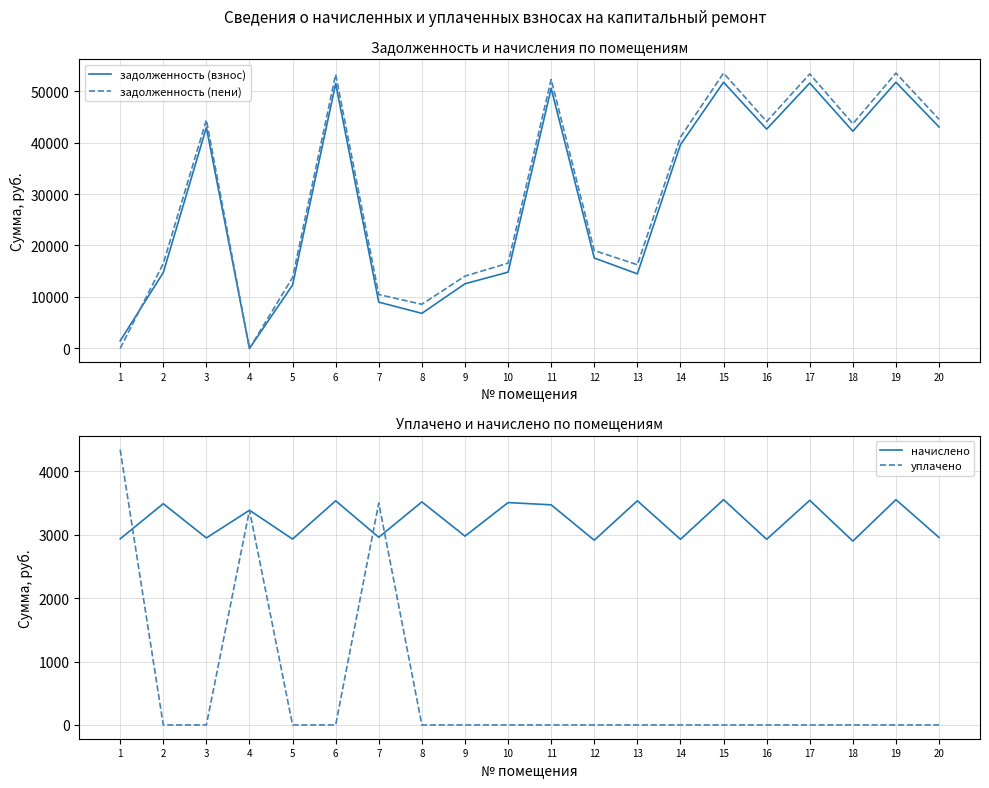

What is the average value of the уплачено series?

561.3